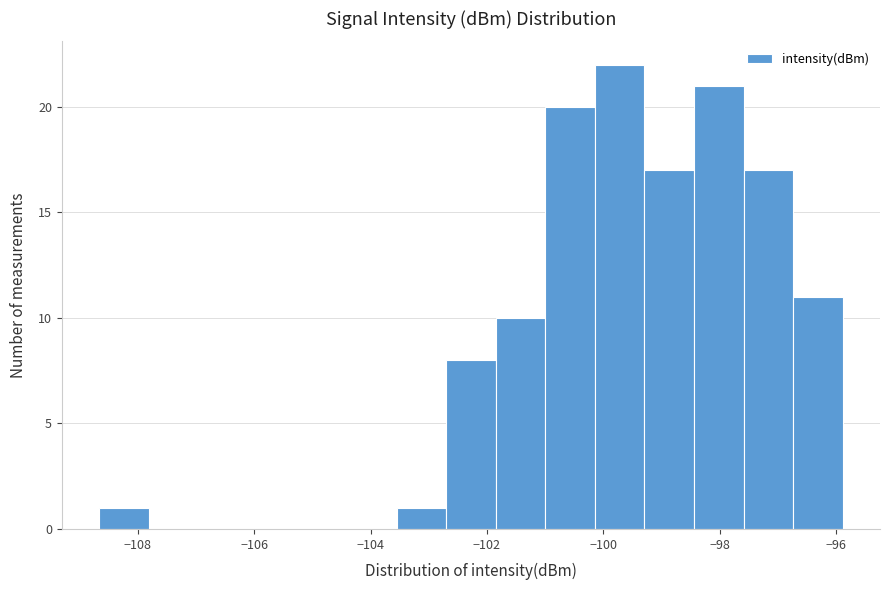

Reading left to right, transcribe this chart: for each bar, give the range it covers on the x-axis and its height. Neither the bar edges nor the heights are printed on the chart, so give them approximately, as read against the axes.

-108.6 to -107.8: 1
-107.8 to -107.0: 0
-107.0 to -106.2: 0
-106.2 to -105.2: 0
-105.2 to -104.4: 0
-104.4 to -103.6: 0
-103.6 to -102.8: 1
-102.8 to -101.8: 8
-101.8 to -101.0: 10
-101.0 to -100.2: 20
-100.2 to -99.2: 22
-99.2 to -98.4: 17
-98.4 to -97.6: 21
-97.6 to -96.8: 17
-96.8 to -95.8: 11